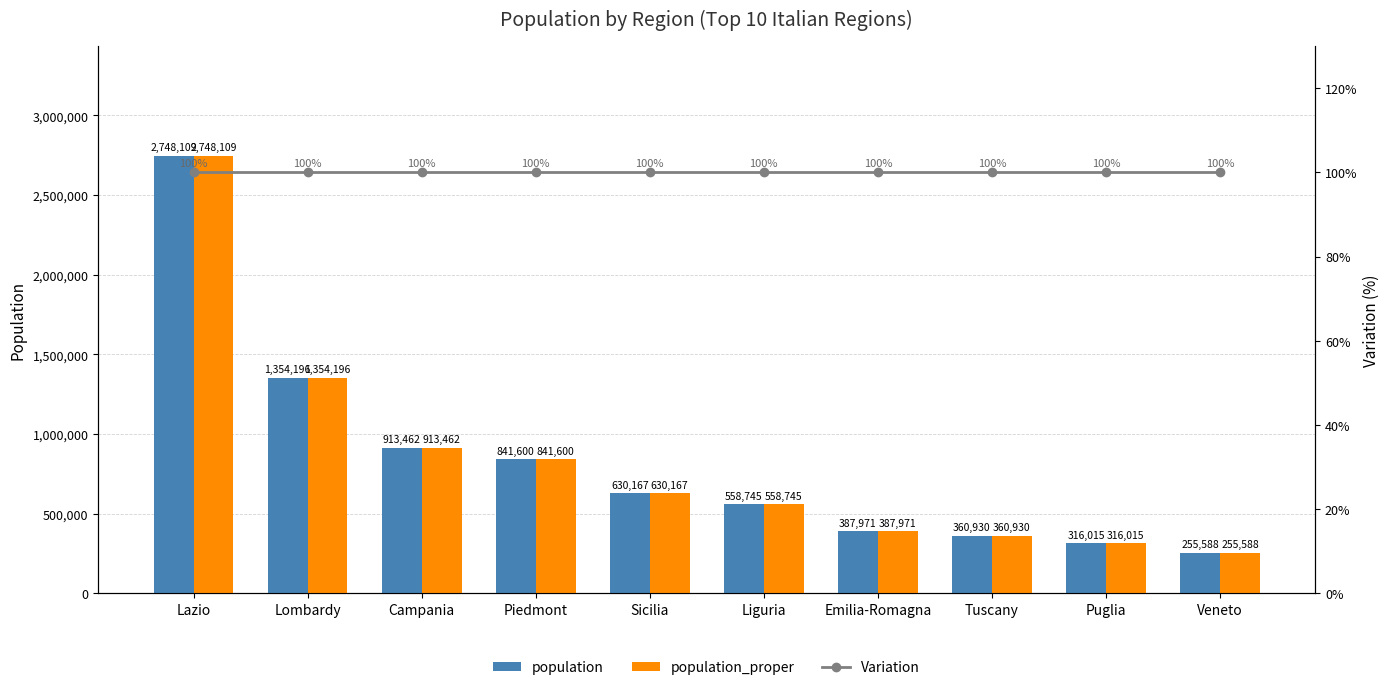

Which series has the largest total across all categories?

population